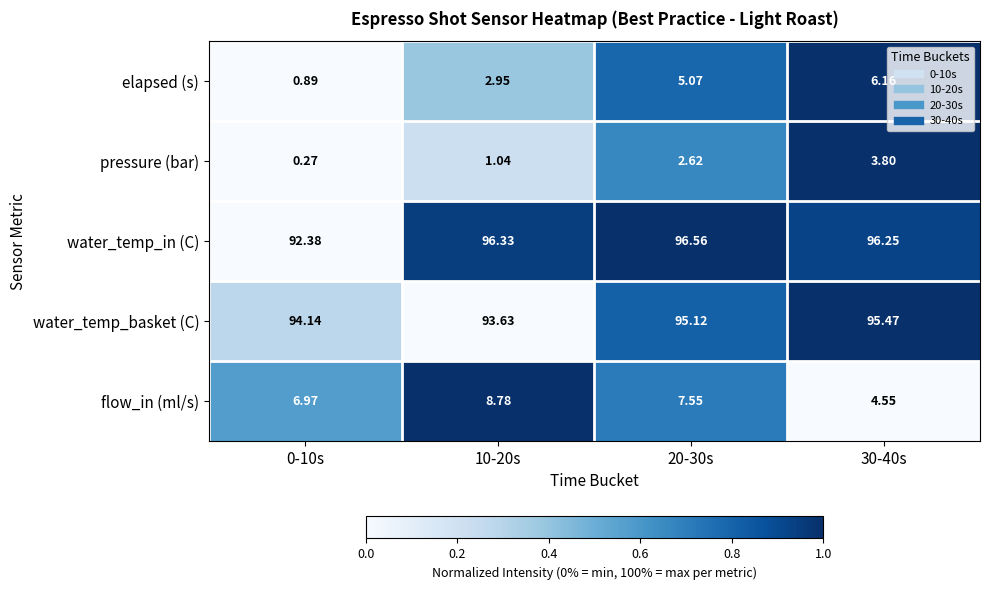

Is the value of pressure (bar) at 20-30s greater than the value of water_temp_in (C) at 30-40s?

No